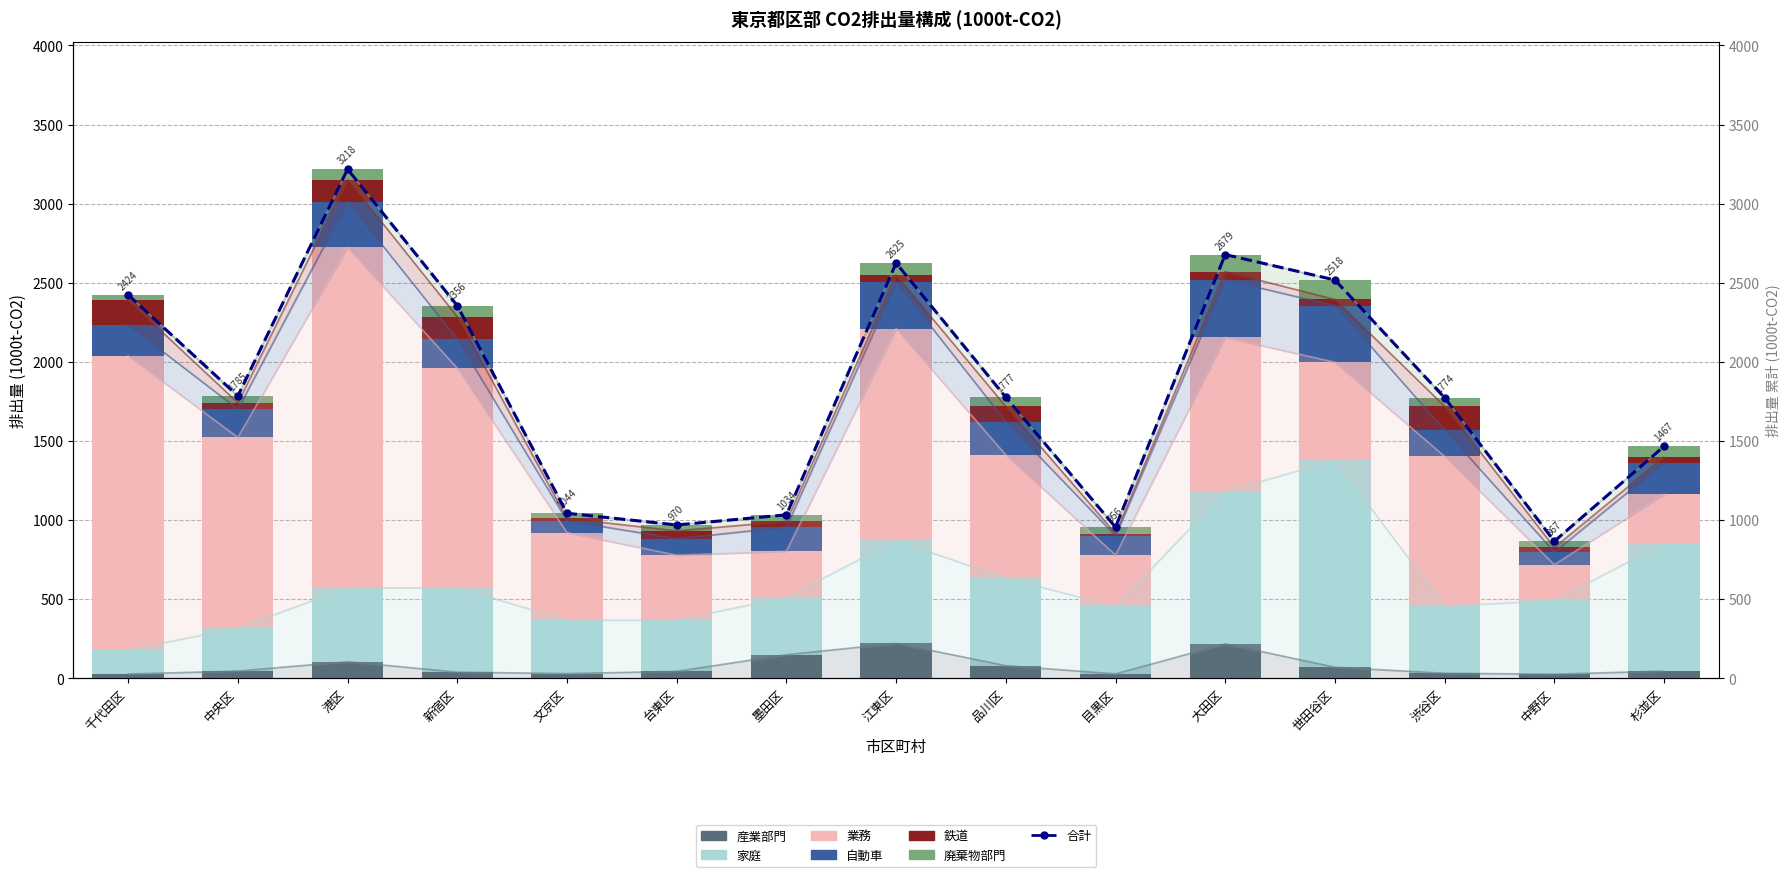

Reading left to right, extract all data points from this chart.

産業部門: 千代田区=28	中央区=47	港区=106	新宿区=40	文京区=31	台東区=45	墨田区=150	江東区=222	品川区=81	目黒区=29	大田区=219	世田谷区=71	渋谷区=33	中野区=27	杉並区=47
家庭: 千代田区=153	中央区=273	港区=466	新宿区=533	文京区=338	台東区=324	墨田区=364	江東区=650	品川区=553	目黒区=427	大田区=963	世田谷区=1307	渋谷区=424	中野区=466	杉並区=808
業務: 千代田区=1858	中央区=1203	港区=2152	新宿区=1388	文京区=553	台東区=410	墨田区=290	江東区=1339	品川区=779	目黒区=324	大田区=973	世田谷区=620	渋谷区=946	中野区=226	杉並区=309
自動車: 千代田区=195	中央区=179	港区=289	新宿区=184	文京区=75	台東区=104	墨田区=153	江東区=293	品川区=210	目黒区=122	大田区=365	世田谷区=357	渋谷区=167	中野区=80	杉並区=200
鉄道: 千代田区=157	中央区=40	港区=140	新宿区=142	文京区=14	台東区=50	墨田区=36	江東区=45	品川区=96	目黒区=14	大田区=51	世田谷区=40	渋谷区=150	中野区=29	杉並区=35
廃棄物部門: 千代田区=33	中央区=43	港区=65	新宿区=69	文京区=33	台東区=37	墨田区=41	江東区=76	品川区=58	目黒区=40	大田区=108	世田谷区=123	渋谷区=54	中野区=39	杉並区=68